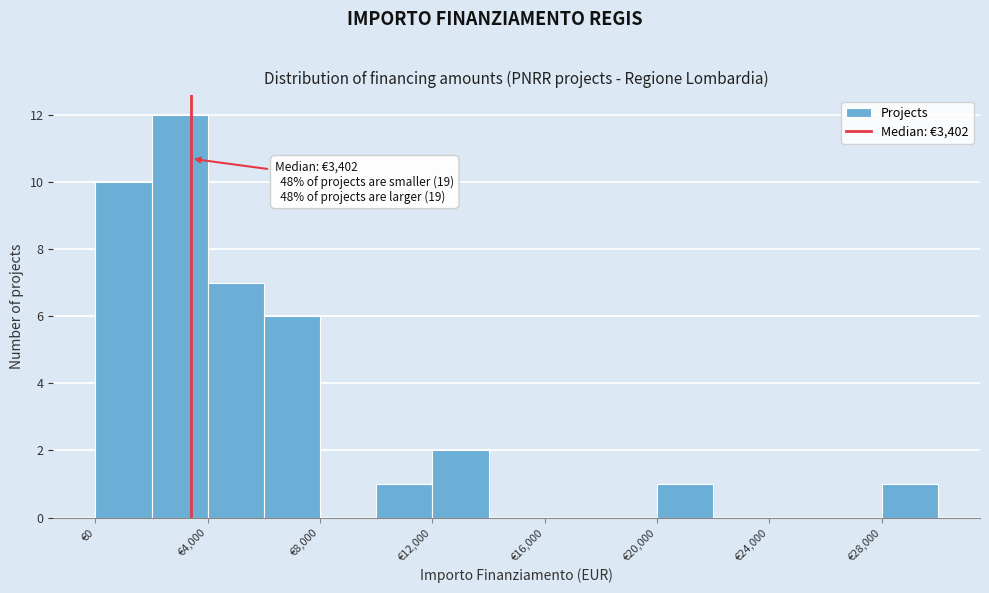

Over which range of the x-axis is the bar tallest?

2000 to 4000